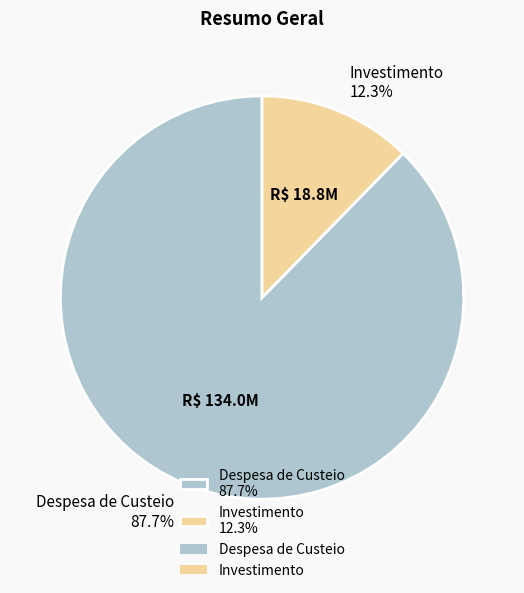

What portion of the pie excludes Investimento?

87.7%